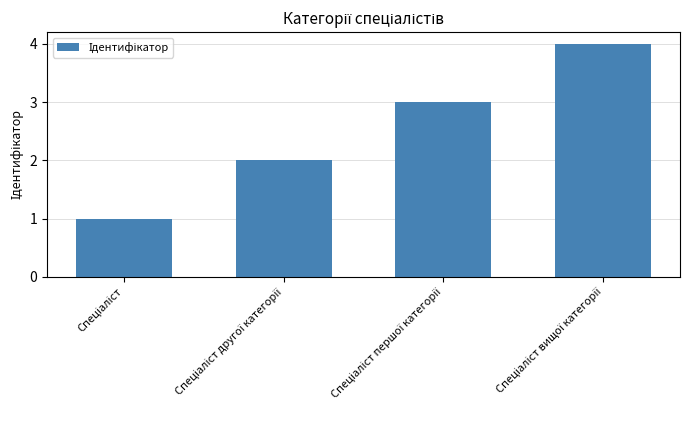

What is the sum of all values?

10